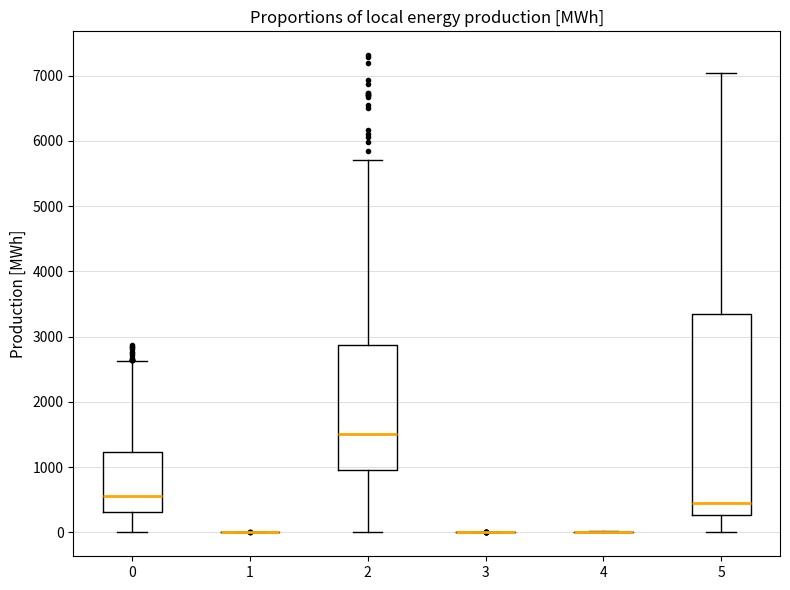

Comparing the boxes themselves (not the whiskers), which one is the tallest?

5